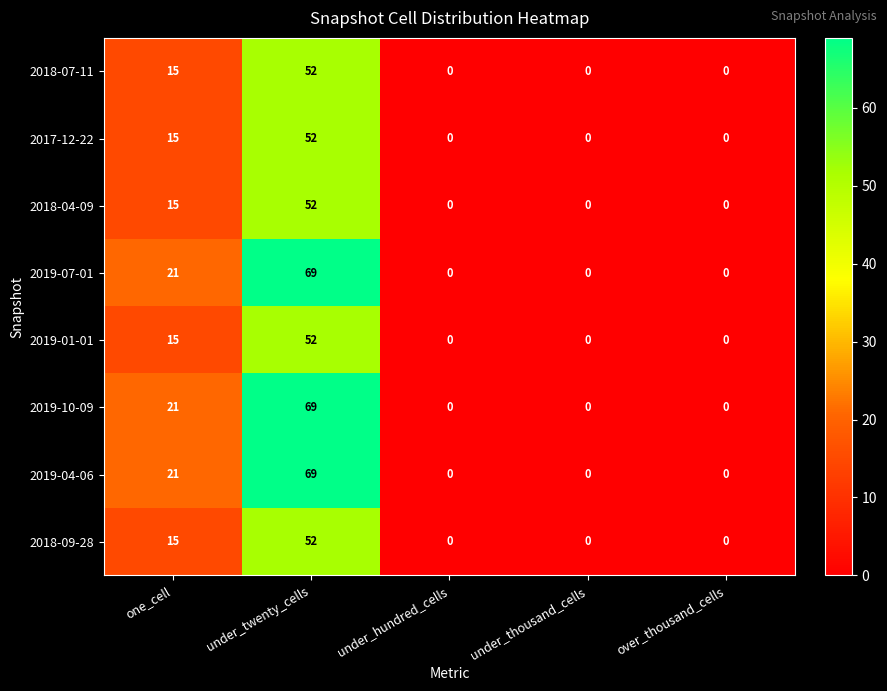

What is the difference between the maximum and minimum values in the 2018-09-28 series?

52